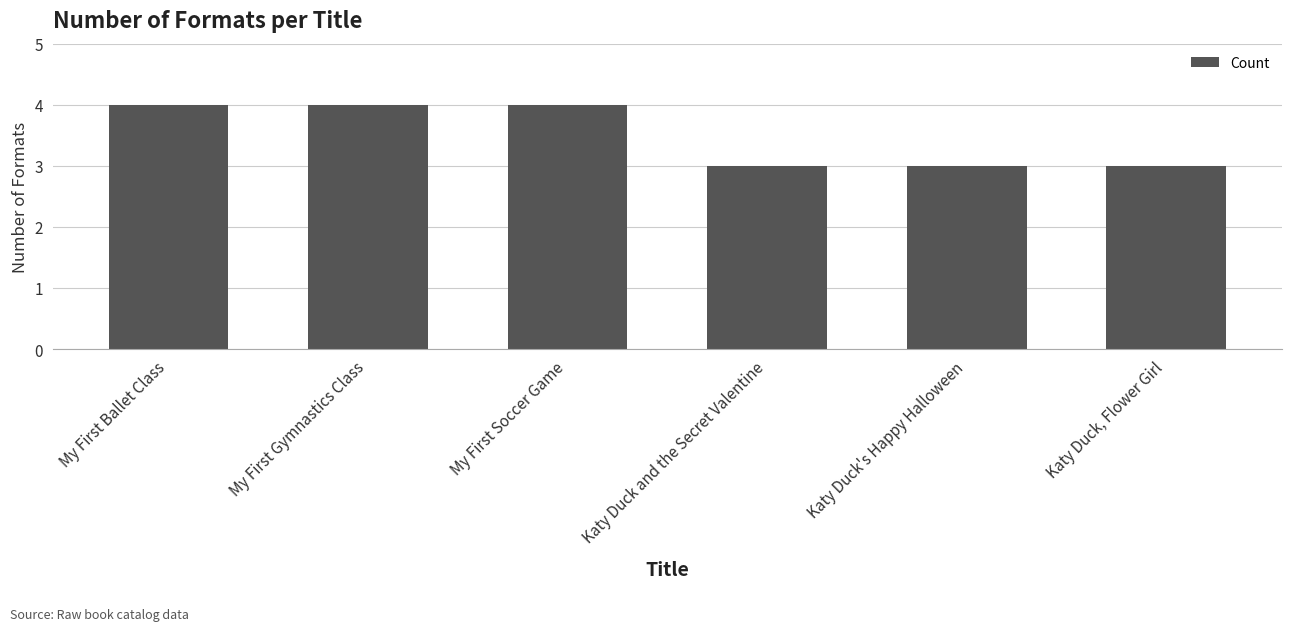

Is it true that the value at Katy Duck's Happy Halloween is 5?

False